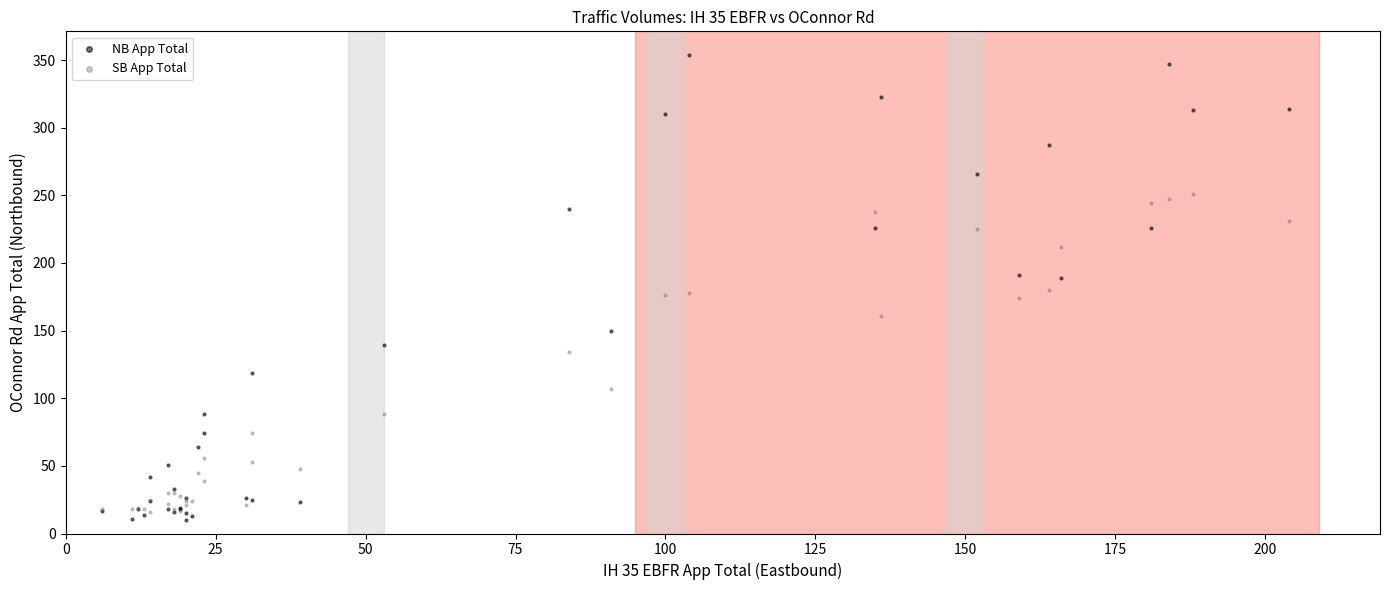

Which series reaches the maximum Y coordinate?

NB App Total